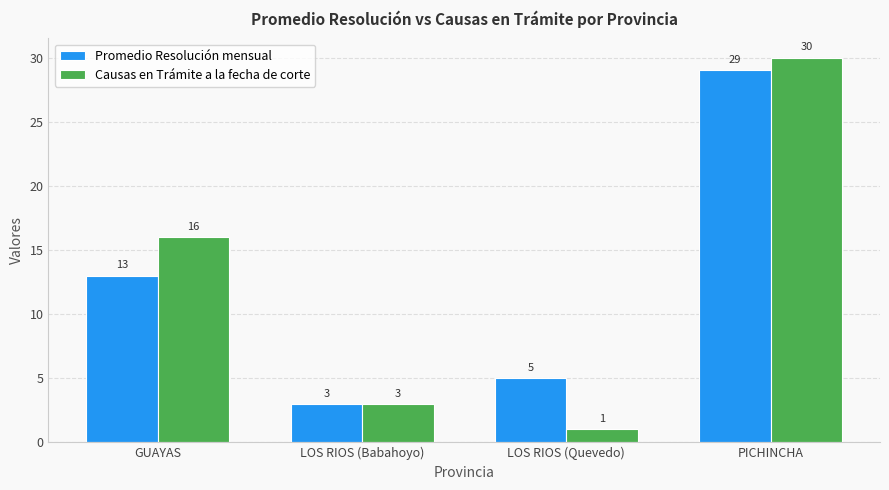

Which series changed the most between LOS RIOS (Babahoyo) and PICHINCHA?

Causas en Trámite a la fecha de corte